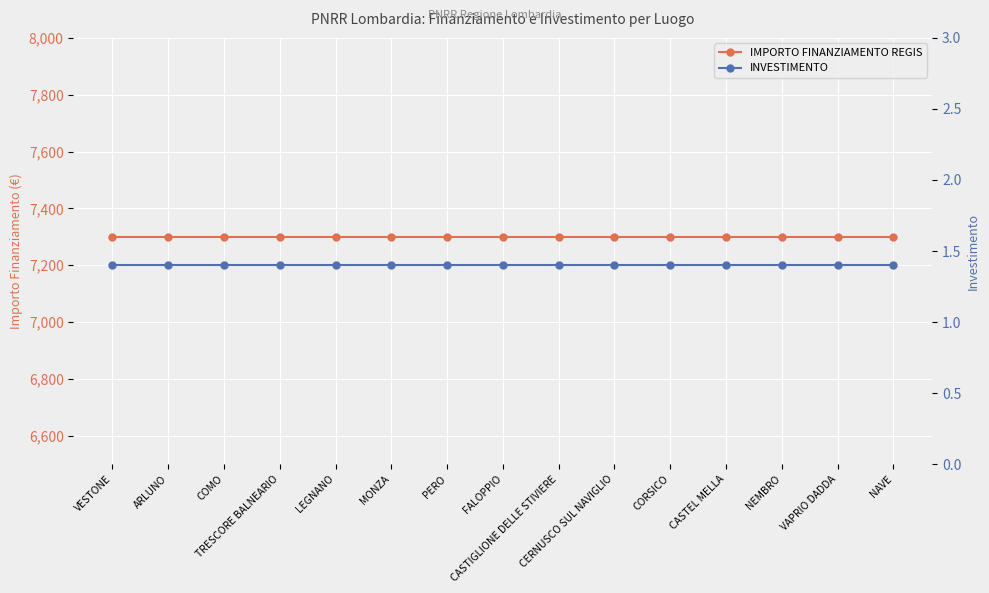

Where is INVESTIMENTO nearest to the value 1?

VESTONE